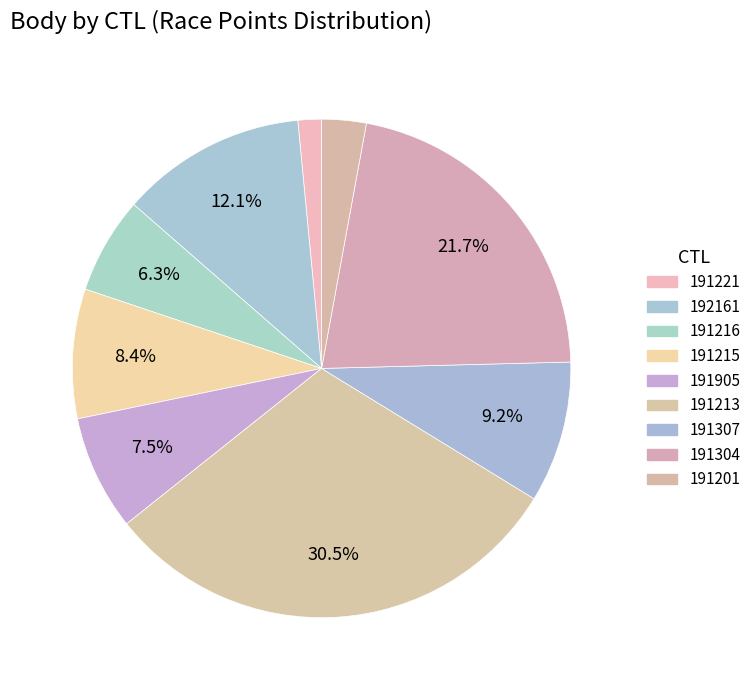

Does any single category account for the majority?

No